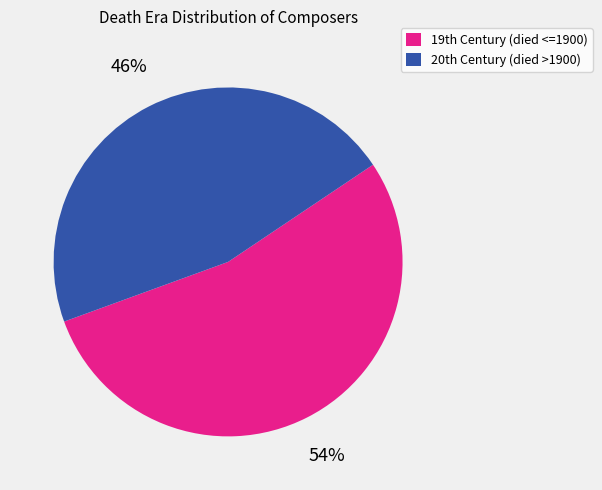

To the nearest percent, what is the average slice percentage?

50%